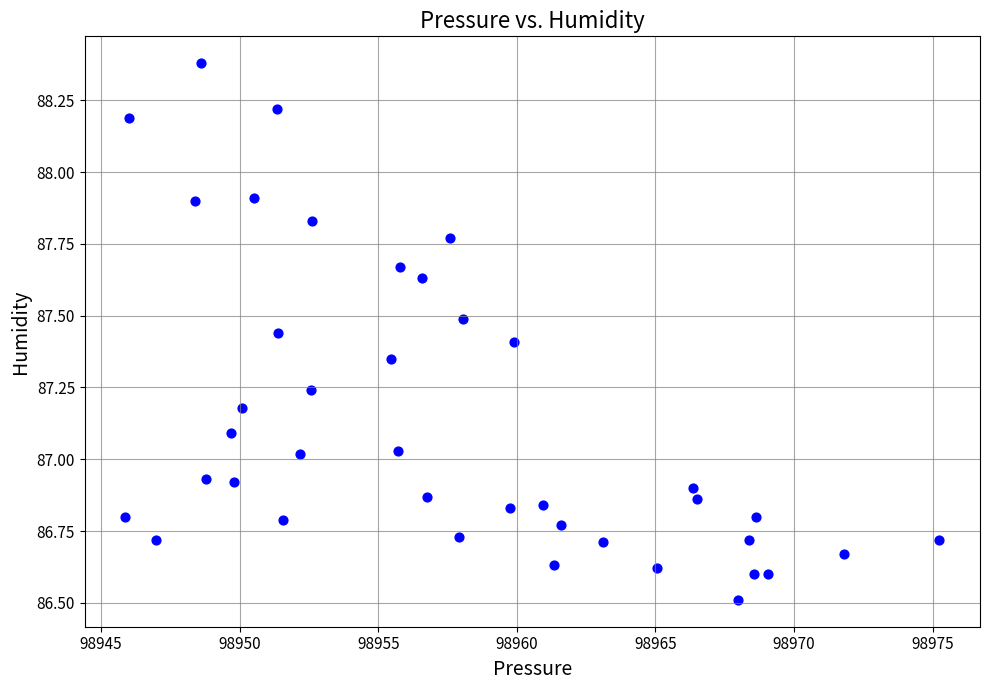

What is the range of X values (max minus min)?

29.4